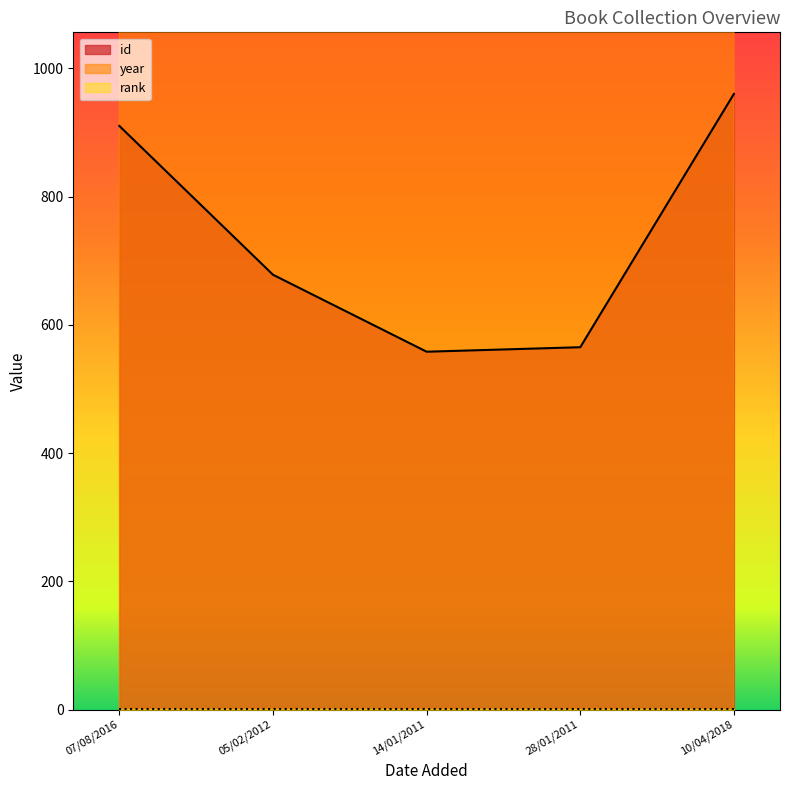

The year series shows 3330 at 28/01/2011. True or false?

False